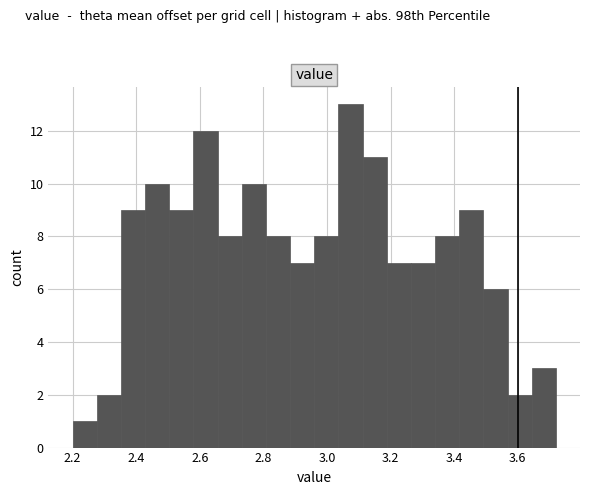

Read against the x-axis, roughly where is the centre of the tallest bar?

3.08